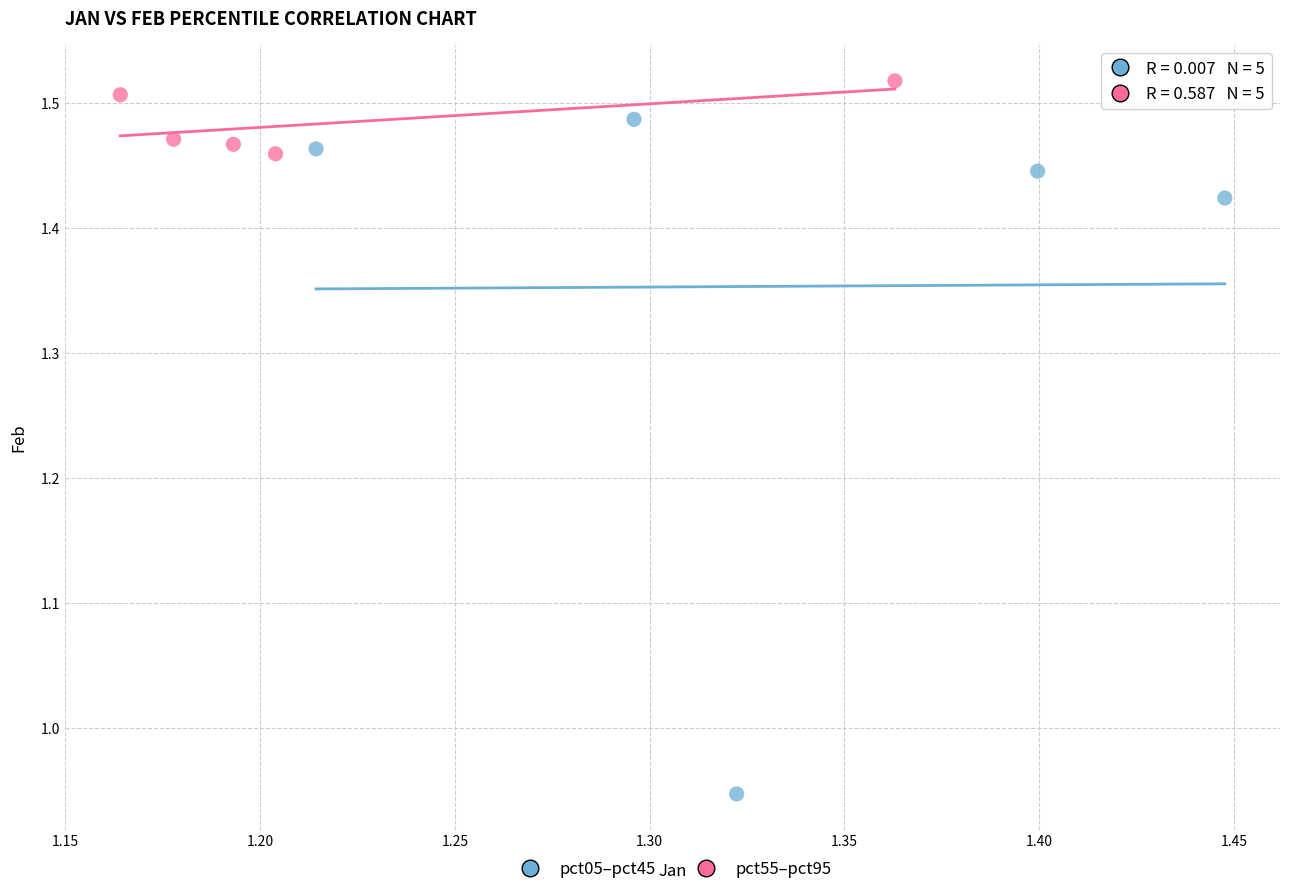

Which series has the largest Y range (max minus min)?

pct05–pct45